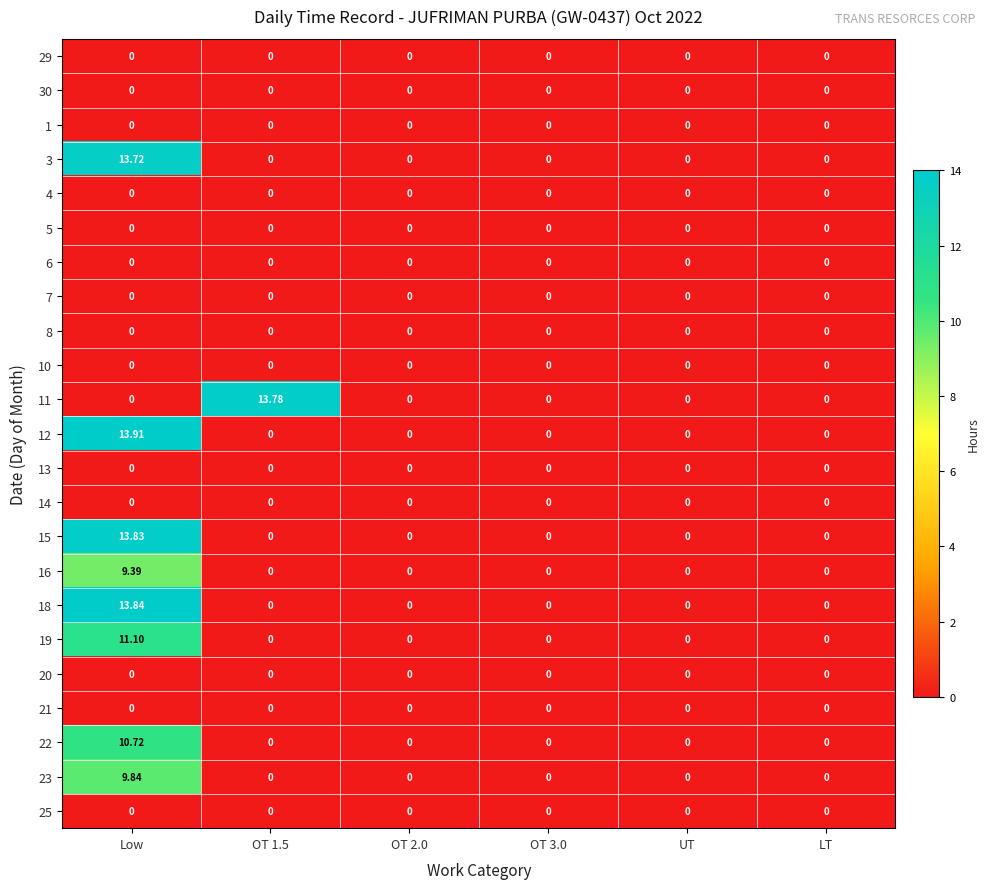

At which category is the sum across all series the highest?

Low